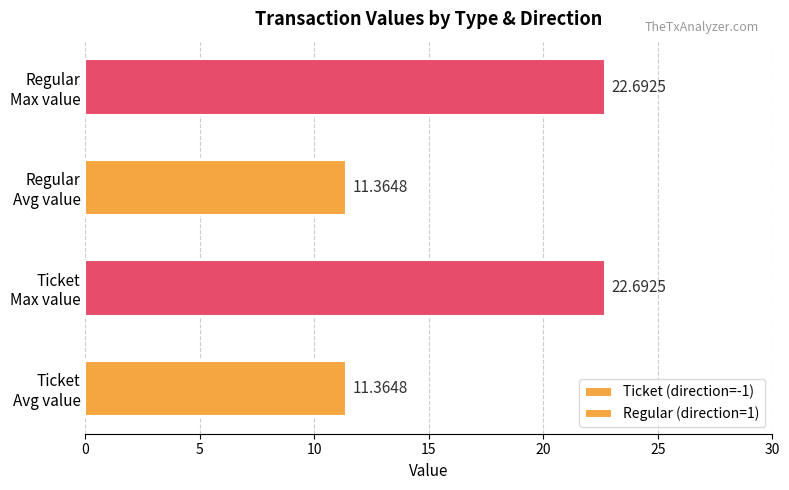

What is the value of the Regular (direction=1) bar at the 1st from the left?

11.4